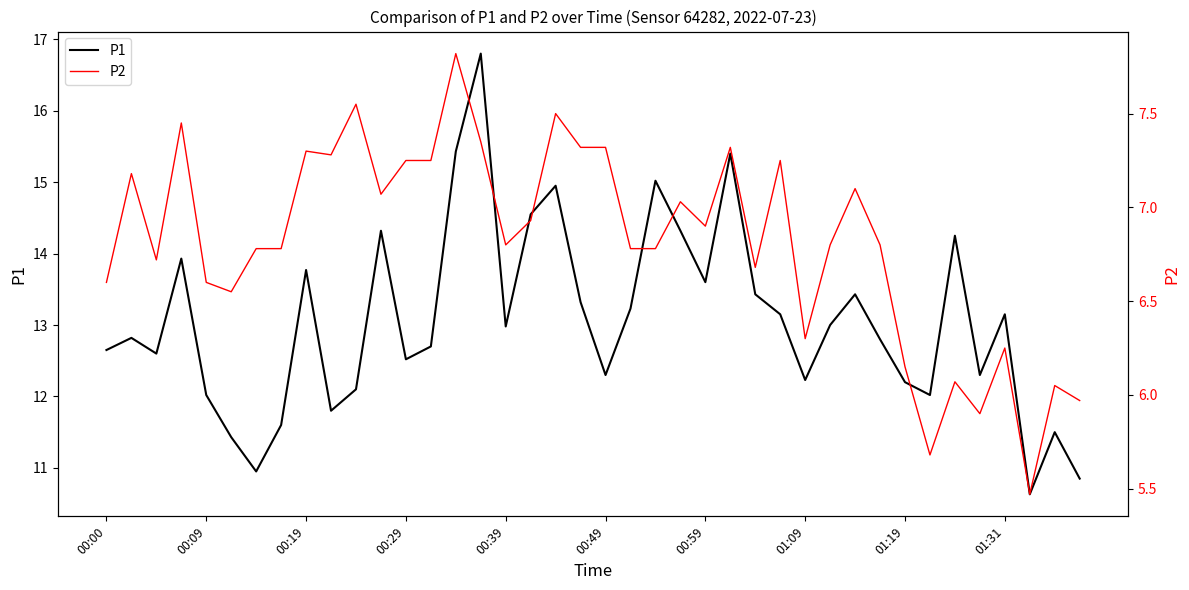

Where does the P1 series first go above 12?

00:00